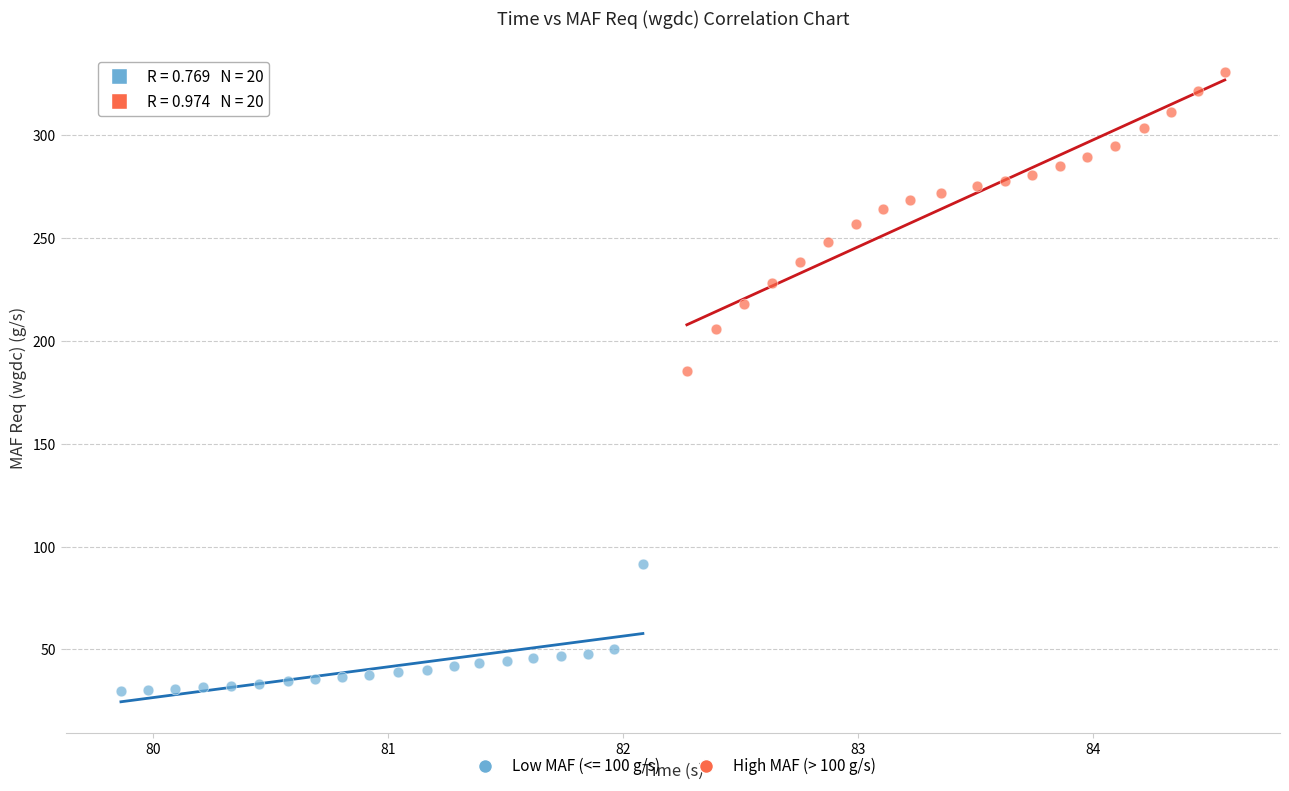

Which series contains the highest Y value?

High MAF (> 100 g/s)